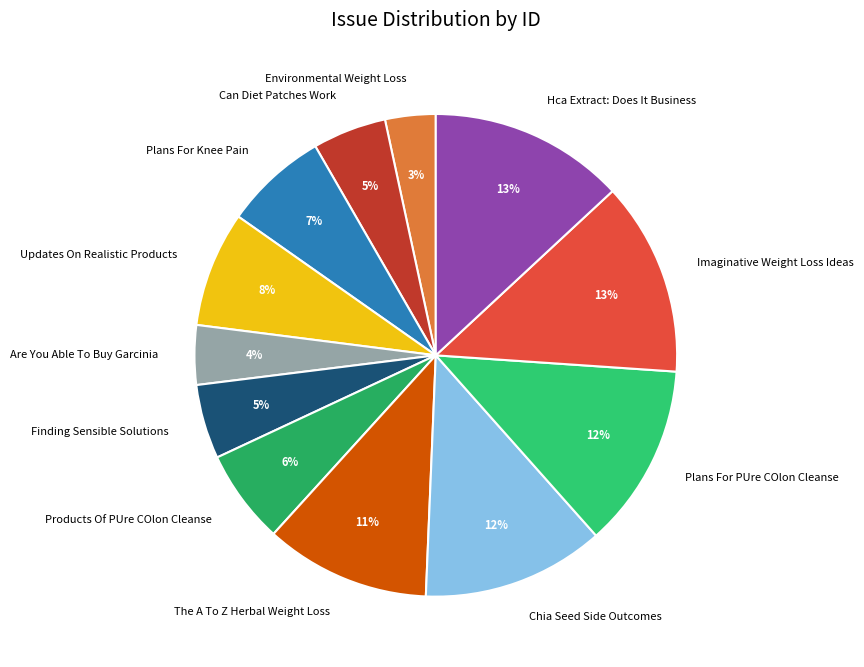

To the nearest percent, what portion does The A To Z Herbal Weight Loss represent?

11%